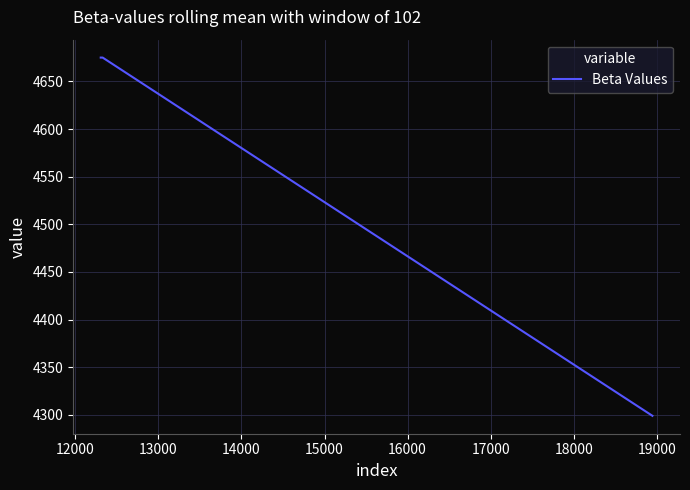

What is the difference between the maximum and minimum values?

376